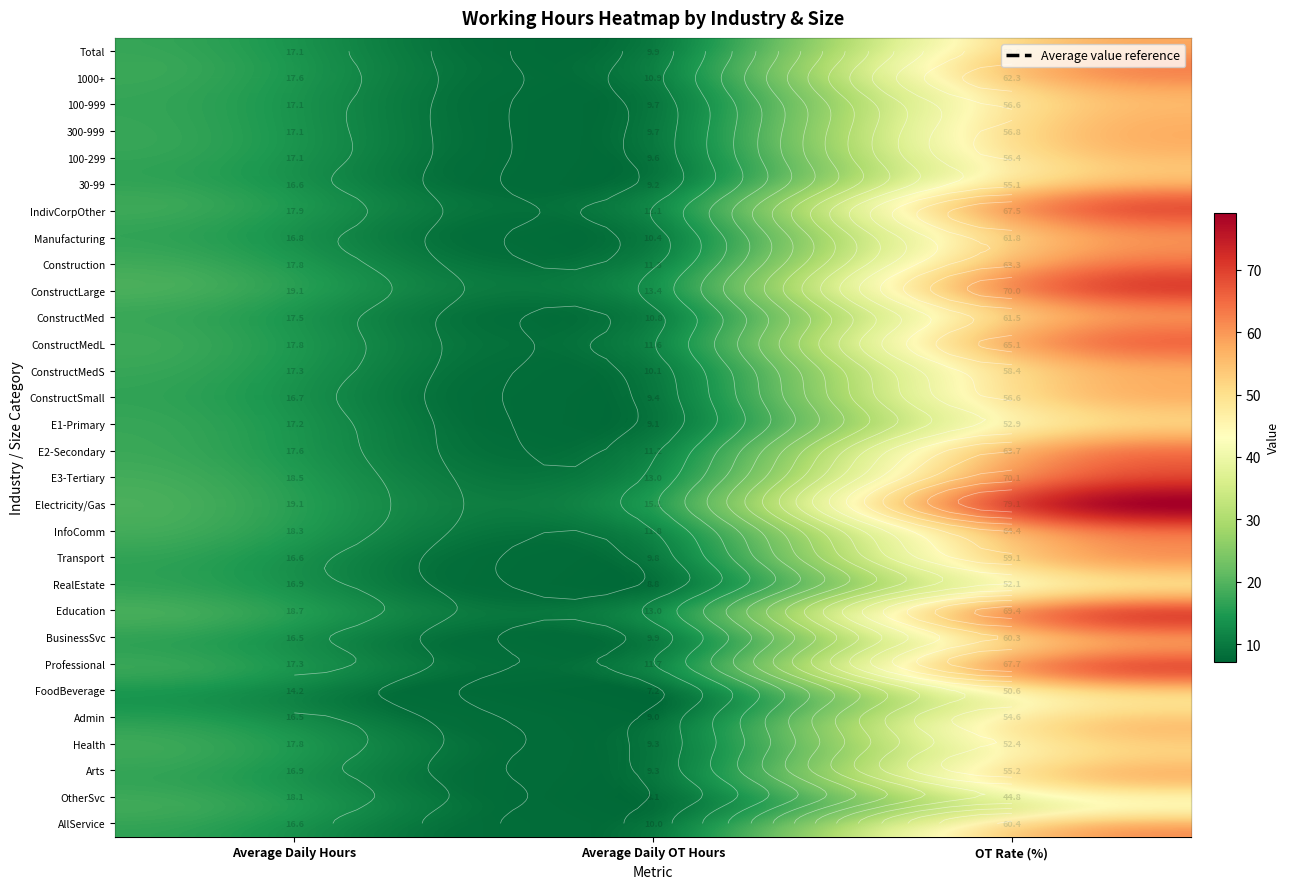

Which series has the largest total across all categories?

Electricity/Gas